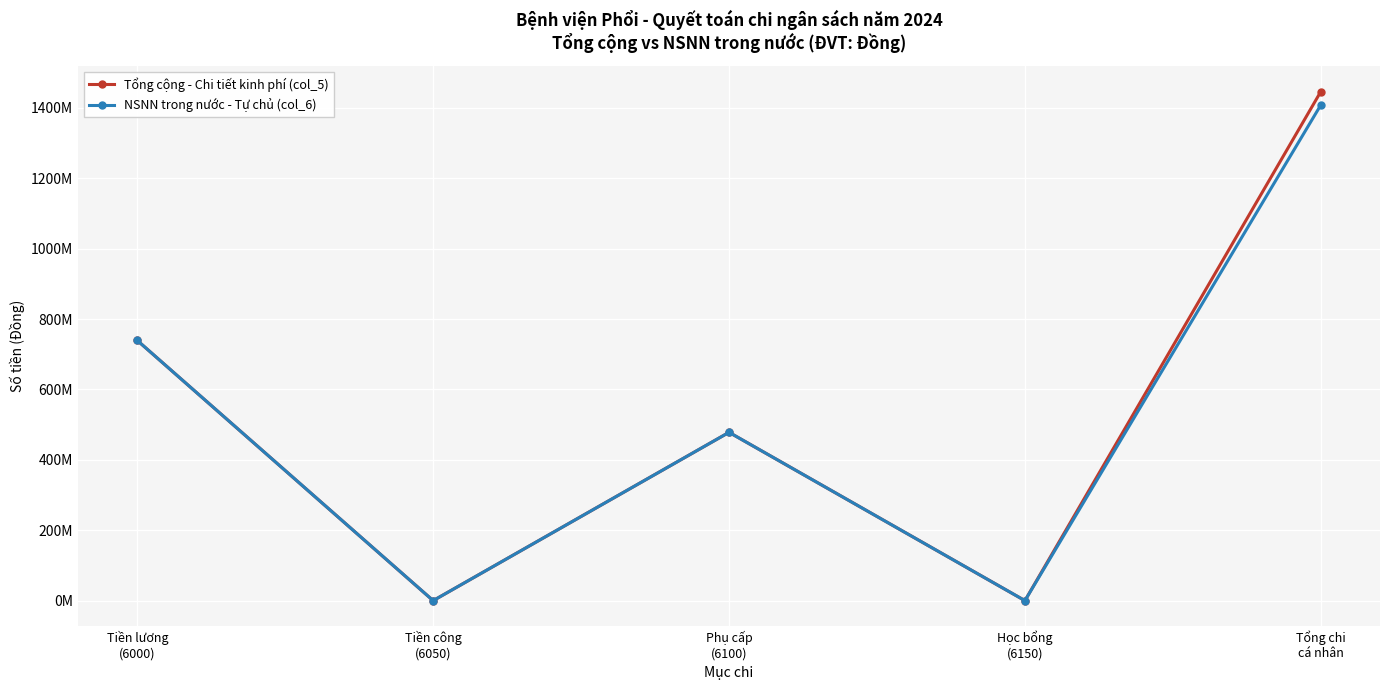

True or false: NSNN trong nước - Tự chủ (col_6) and Tổng cộng - Chi tiết kinh phí (col_5) cross at least once.

False